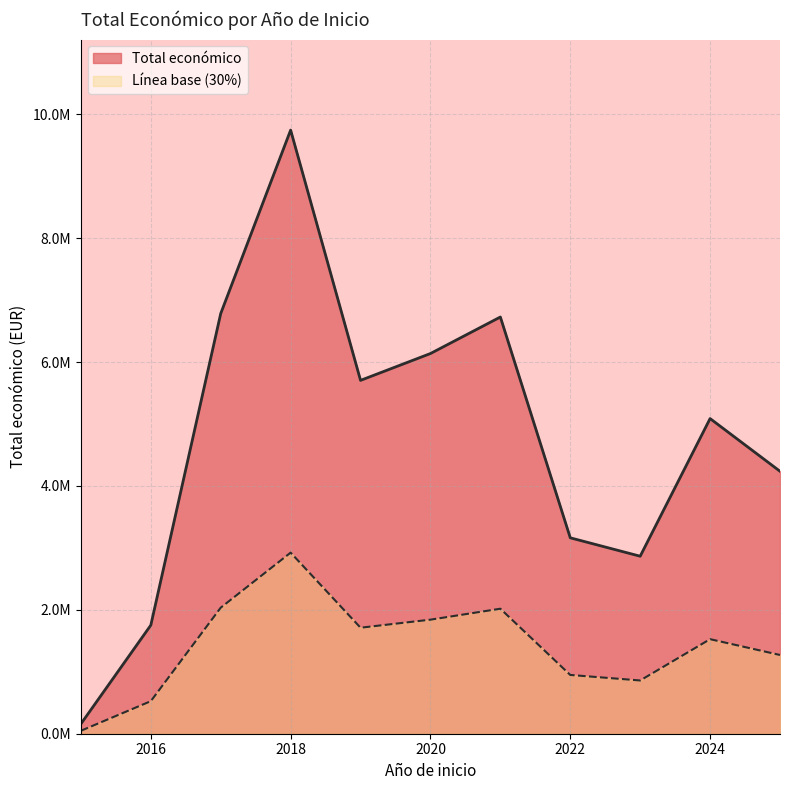

Does the chart have visible grid lines?

Yes